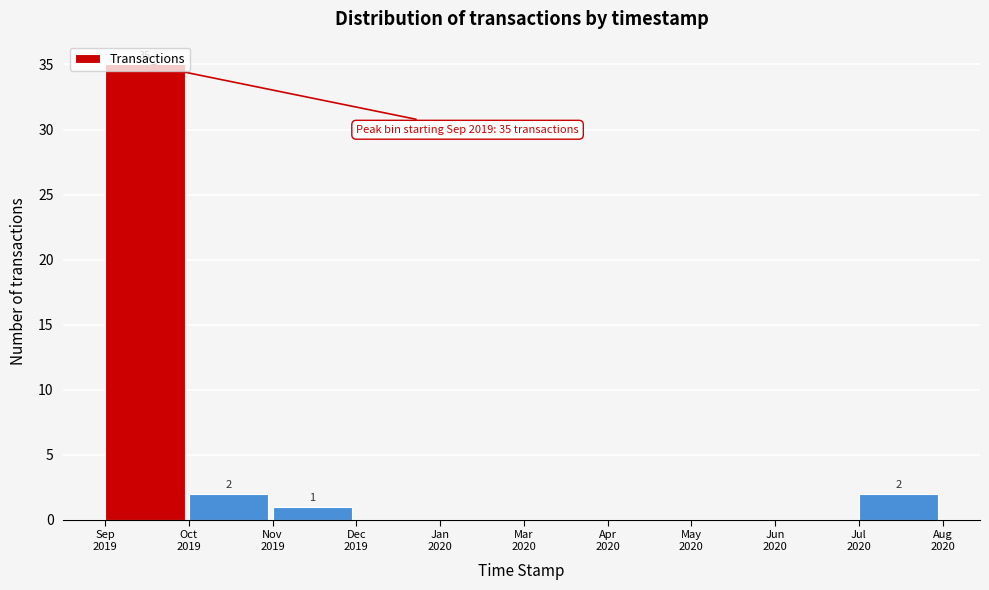

What is the maximum value shown in the chart?

35